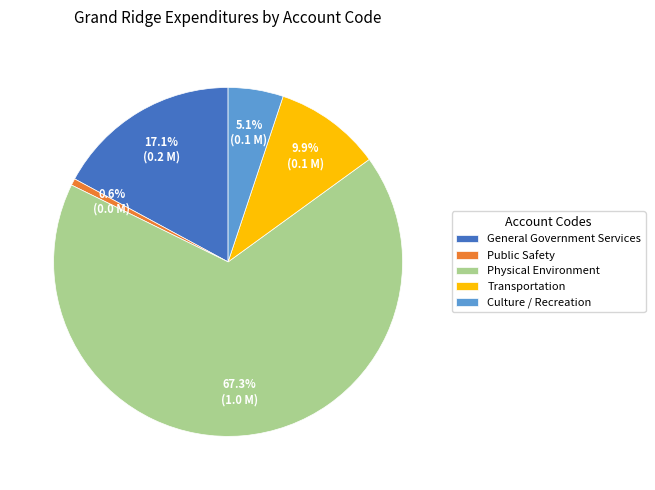

To the nearest percent, what is the average slice percentage?

20%